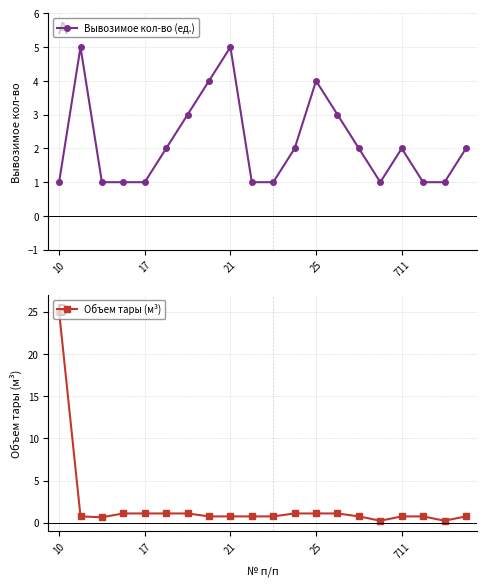

True or false: Объем тары (м³) and Вывозимое кол-во (ед.) intersect in this chart.

True